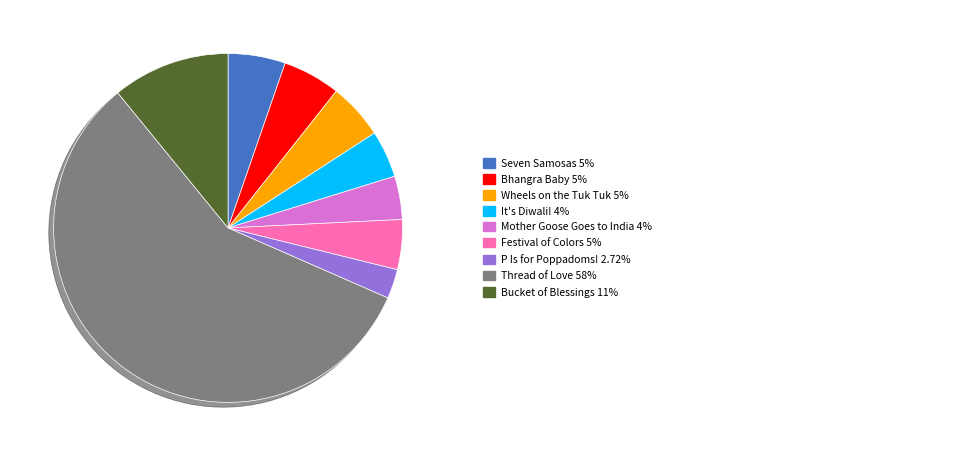

Is there a majority slice in this chart?

Yes